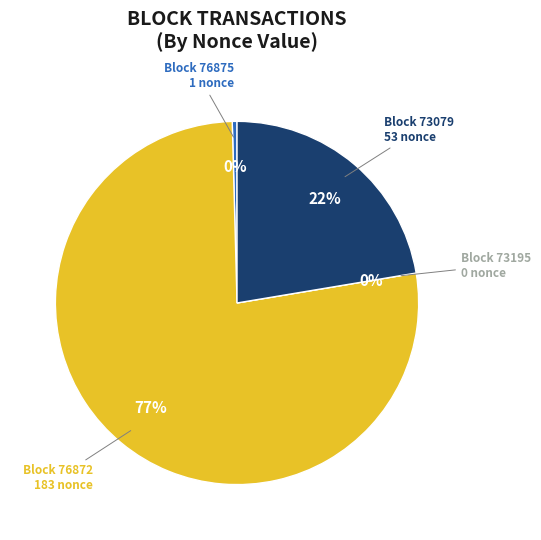

To the nearest percent, what portion does 73079 represent?

22%